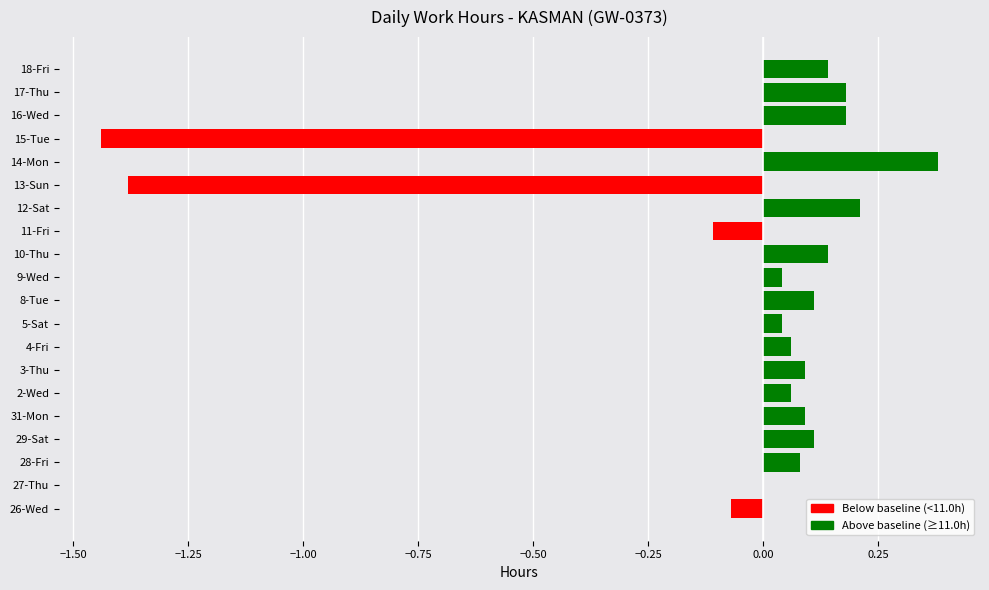

The value at 17-Thu is 0.1. True or false?

False